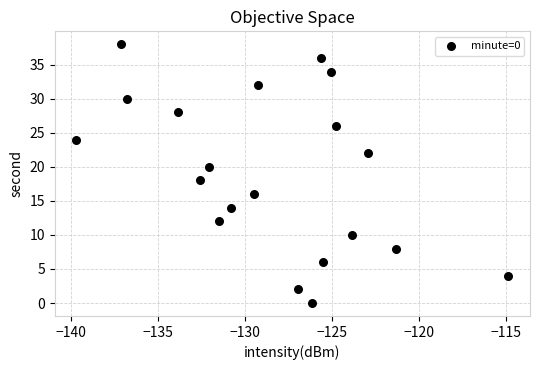

What is the range of Y values (max minus min)?

38